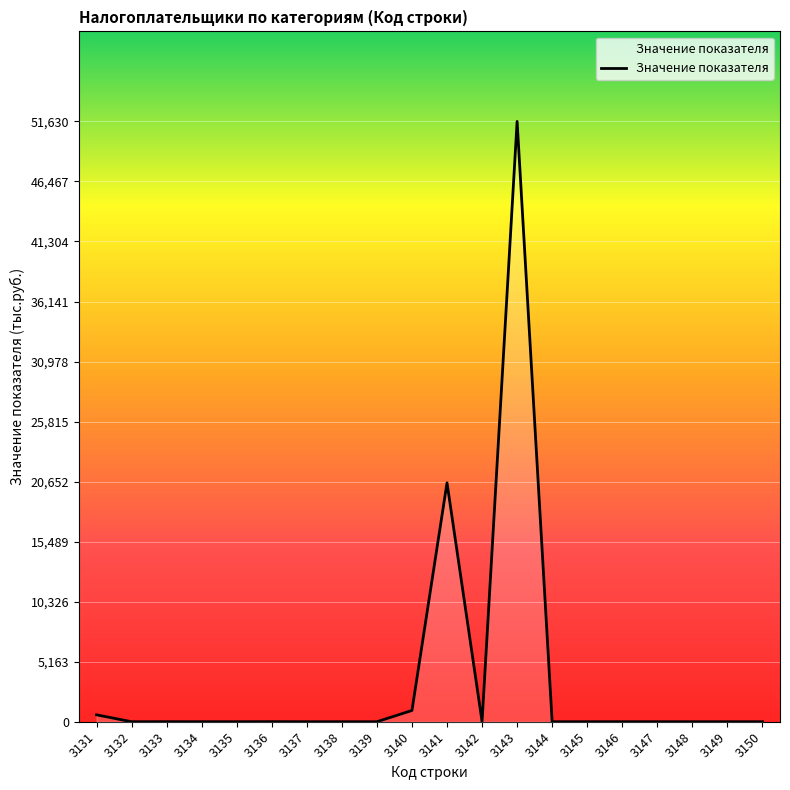

At which label is the value closest to 25815?

3141